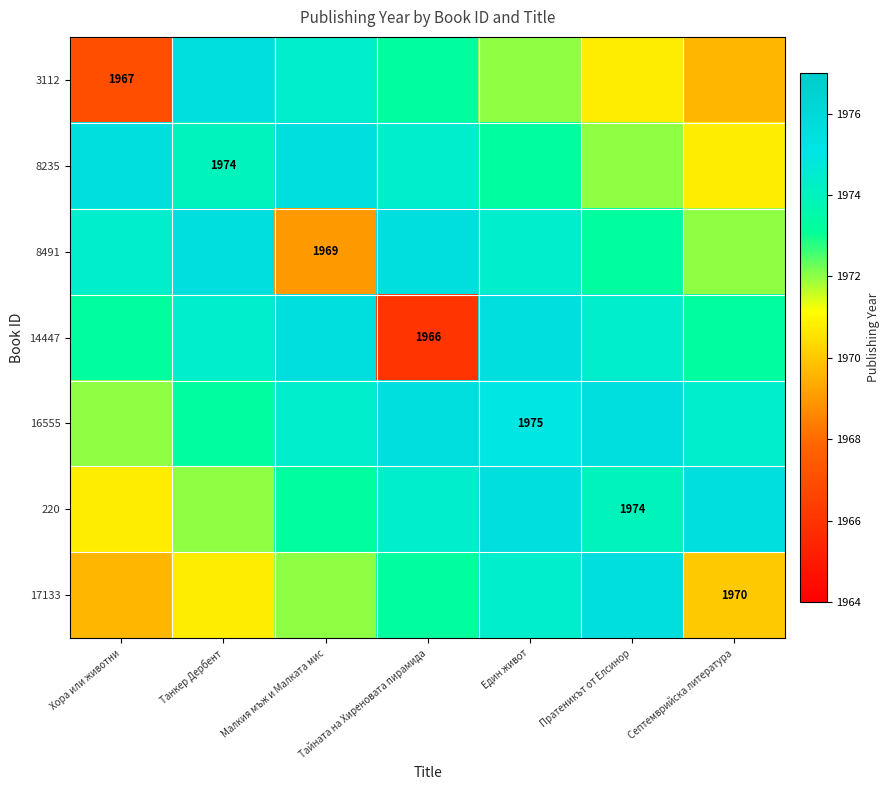

True or false: 16555 has a value of 3215.4 at Един живот.

False